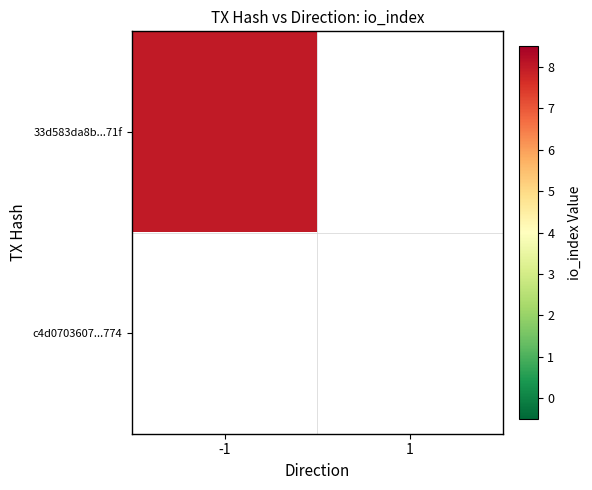

Which has a higher value, 1 or -1?

-1